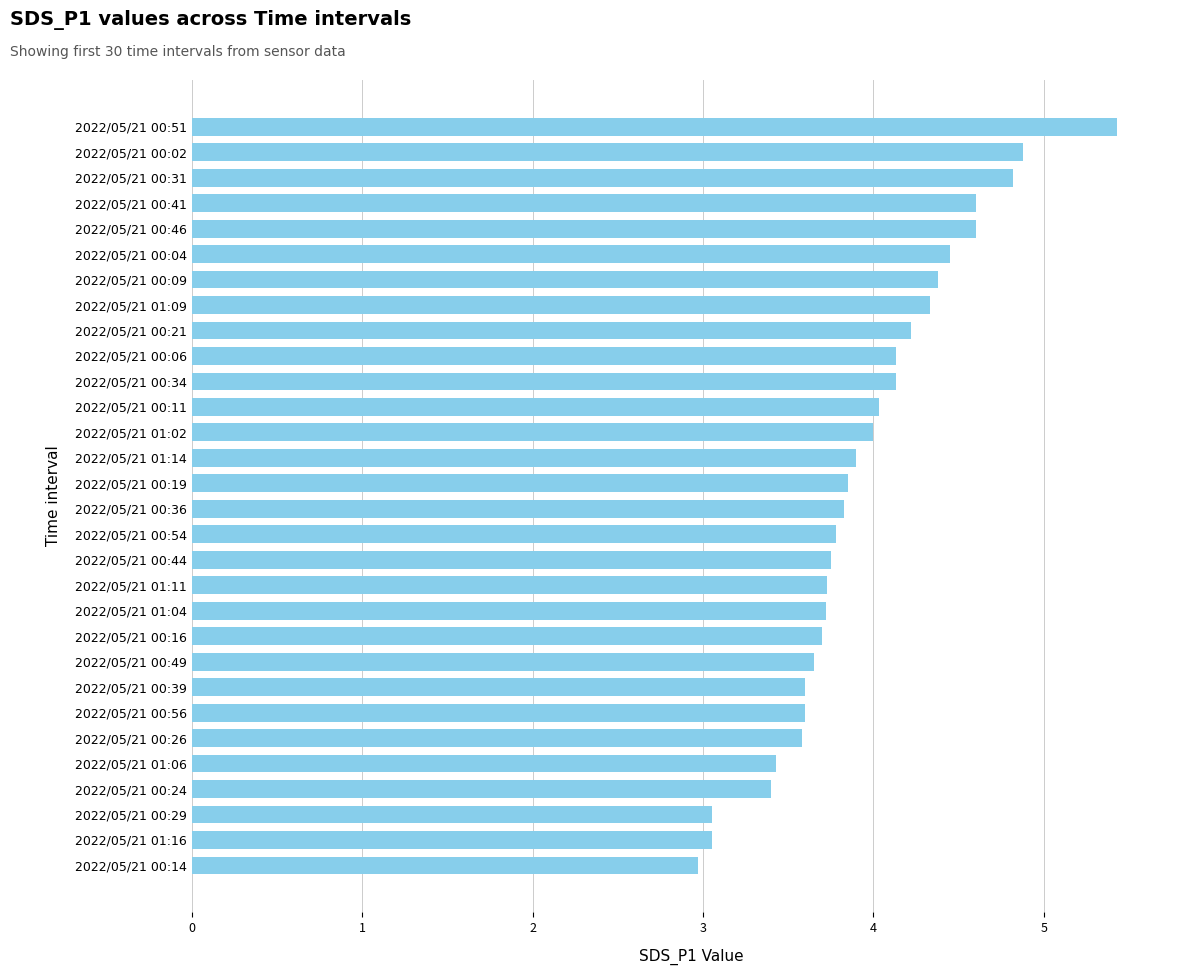

What is the approximate value at 2022/05/21 00:51?

5.4